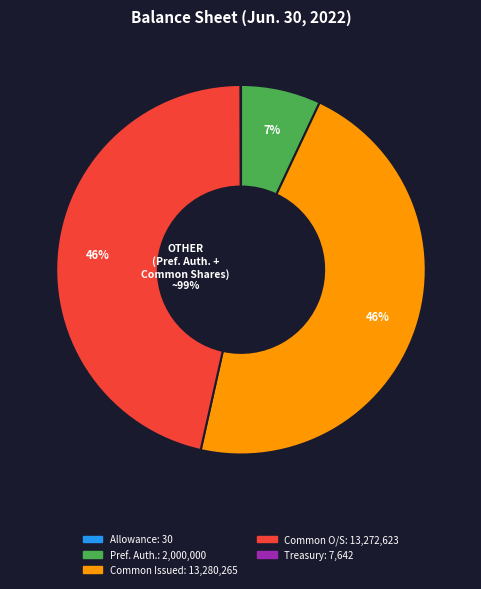

To the nearest percent, what is the average slice percentage?

20%